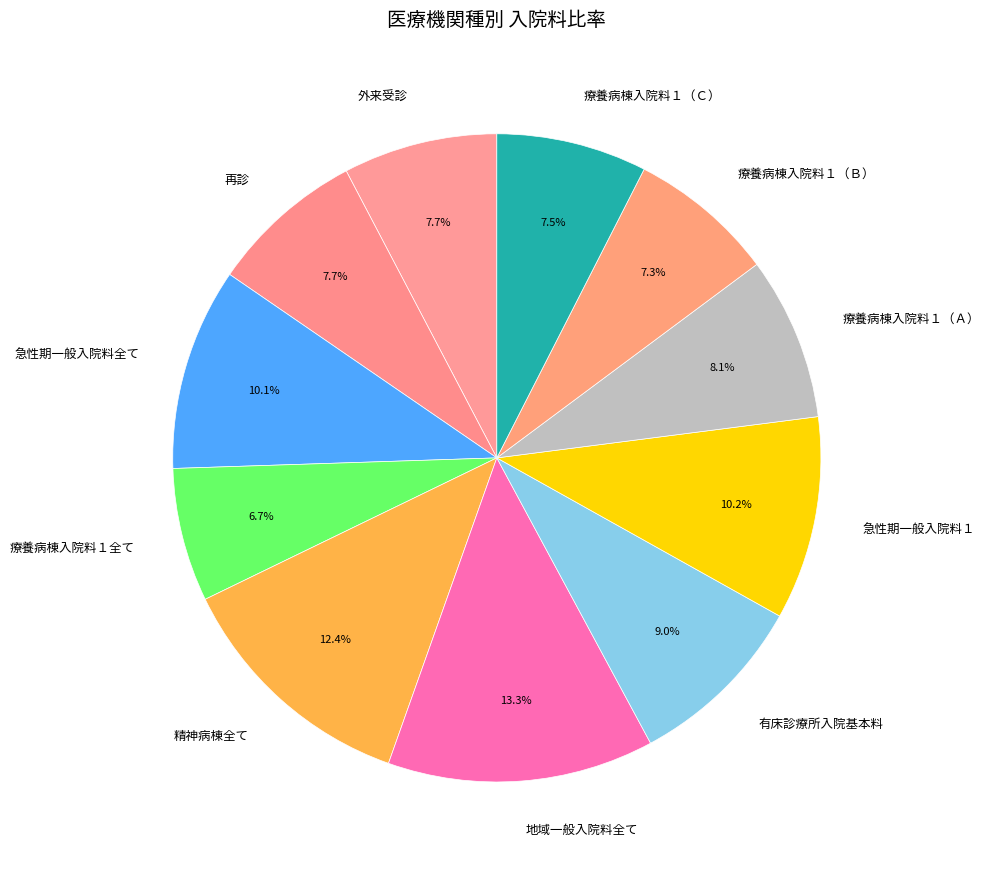

Which slice is the smallest?

療養病棟入院料１全て